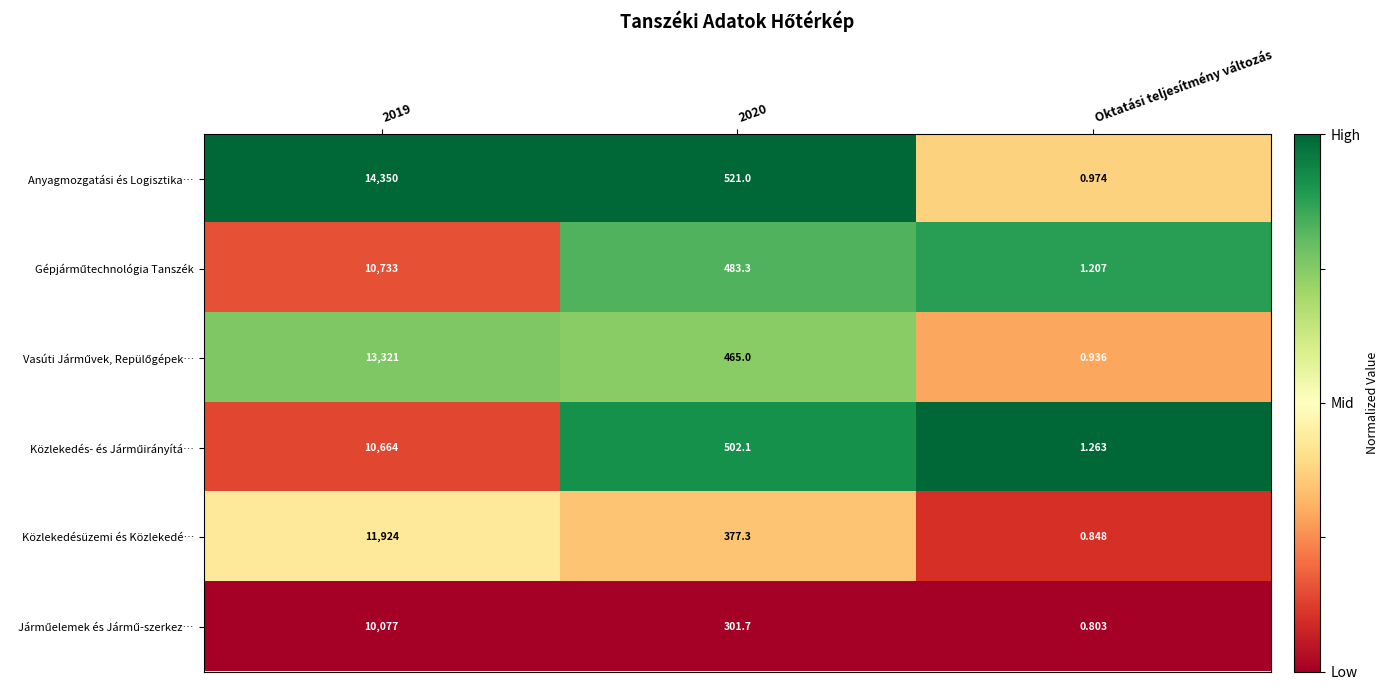

Which category has the lowest value across all series?

Oktatási teljesítmény változás